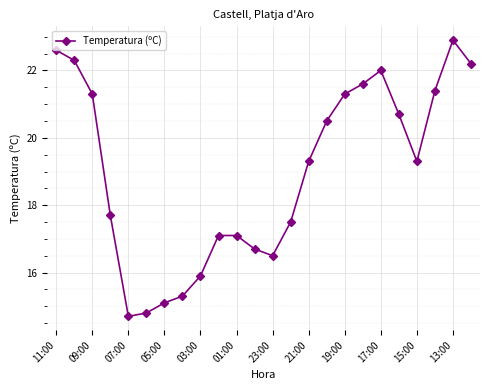

What is the sum of all values?

455.8